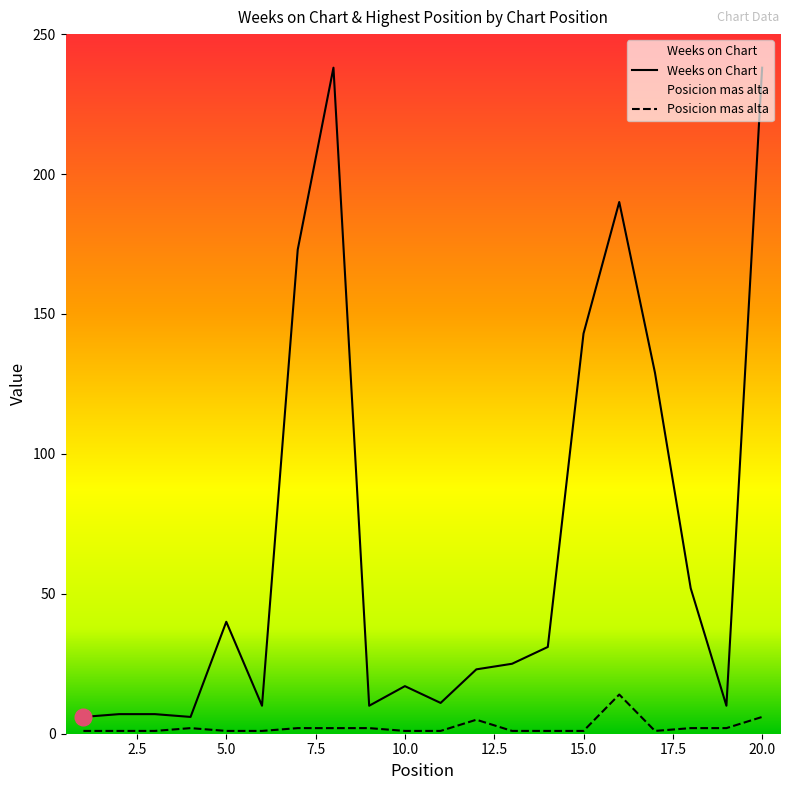

At which category does Posicion mas alta reach its first local valley?

17